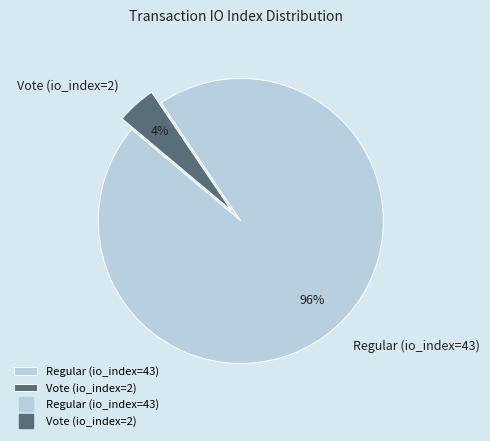

How many slices are in this pie chart?

2